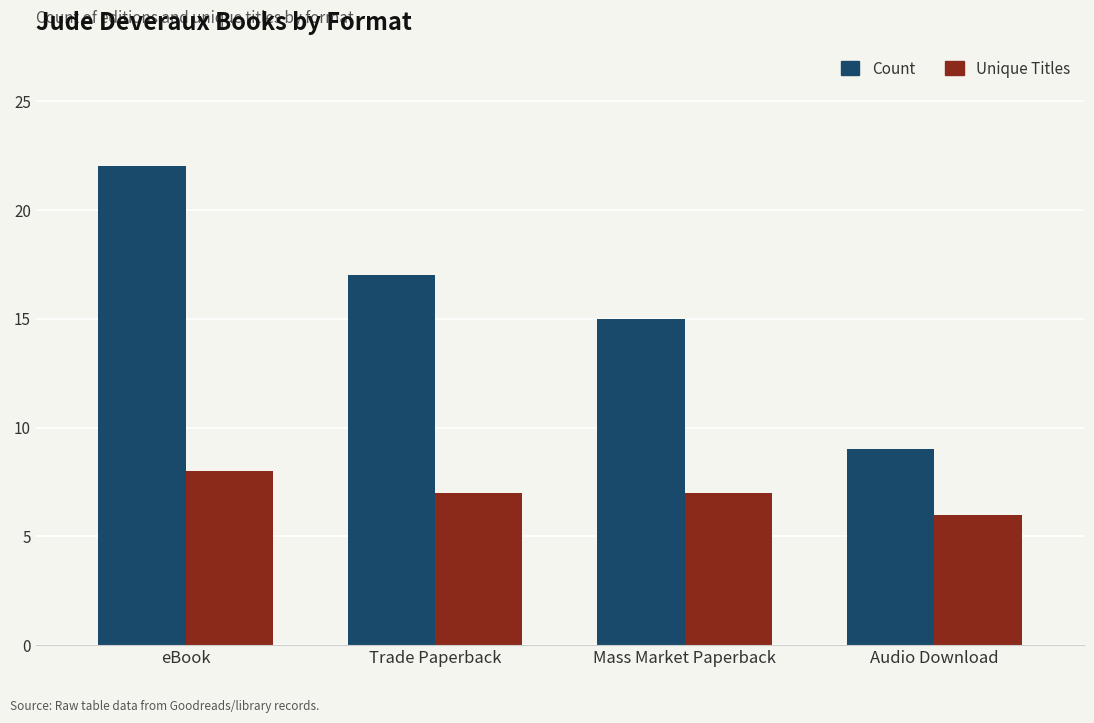

What is the label of the 1st bar from the left?

eBook